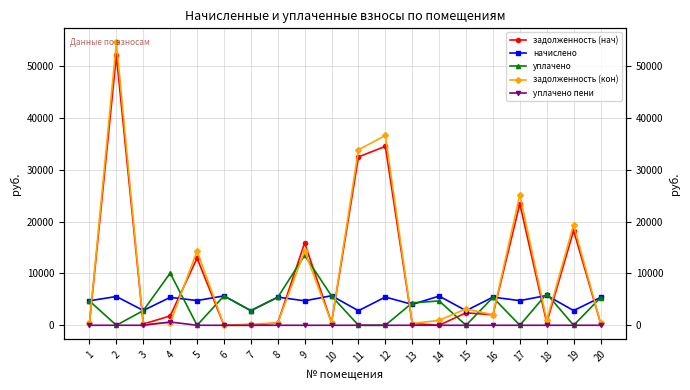

Read the задолженность (кон) value at 11.

33852.3